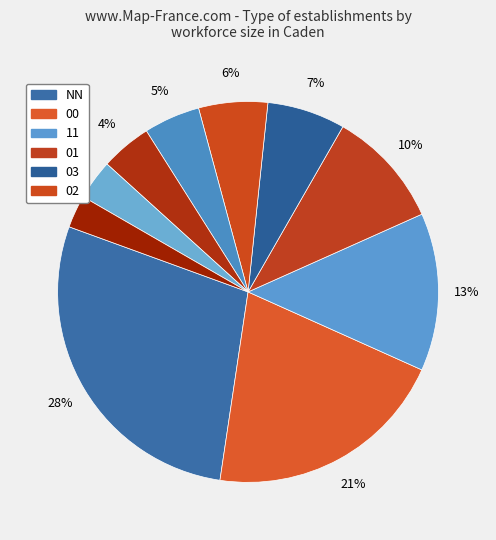

How many segments does this pie chart have?

10